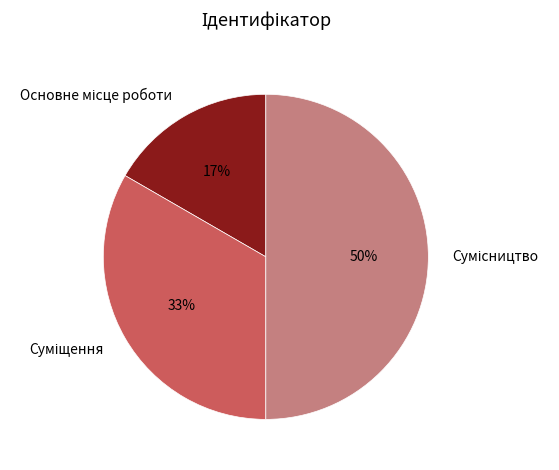

How many segments does this pie chart have?

3